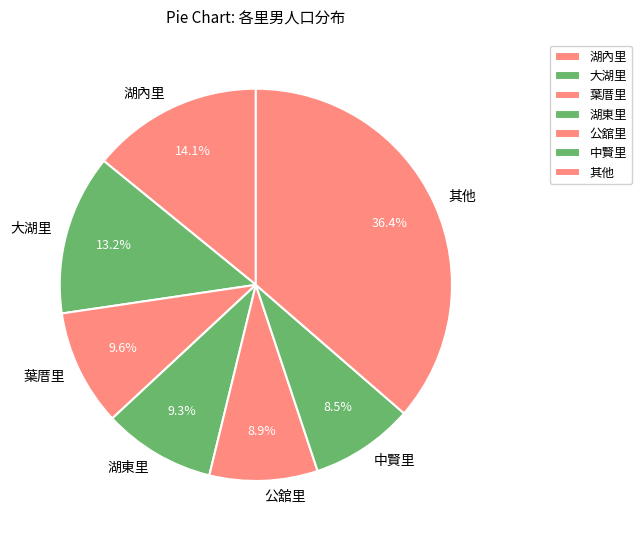

Which has a higher value, 湖東里 or 大湖里?

大湖里